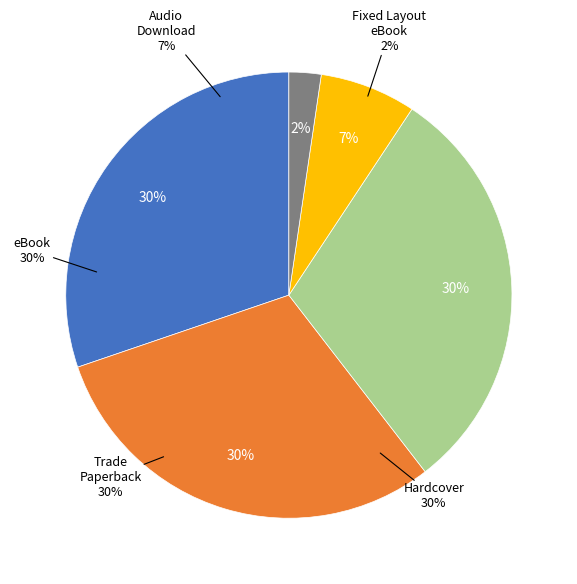

How many segments does this pie chart have?

5